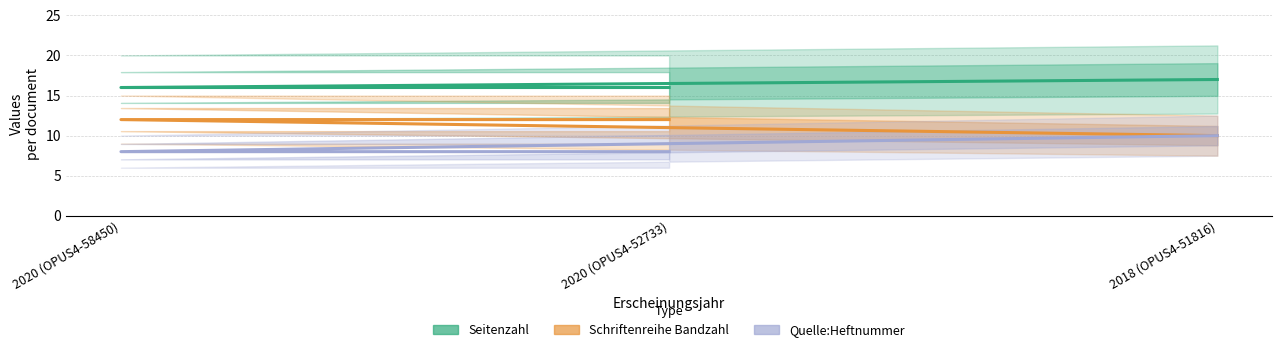

Which label corresponds to the smallest value in the chart?

2020 (OPUS4-58450)